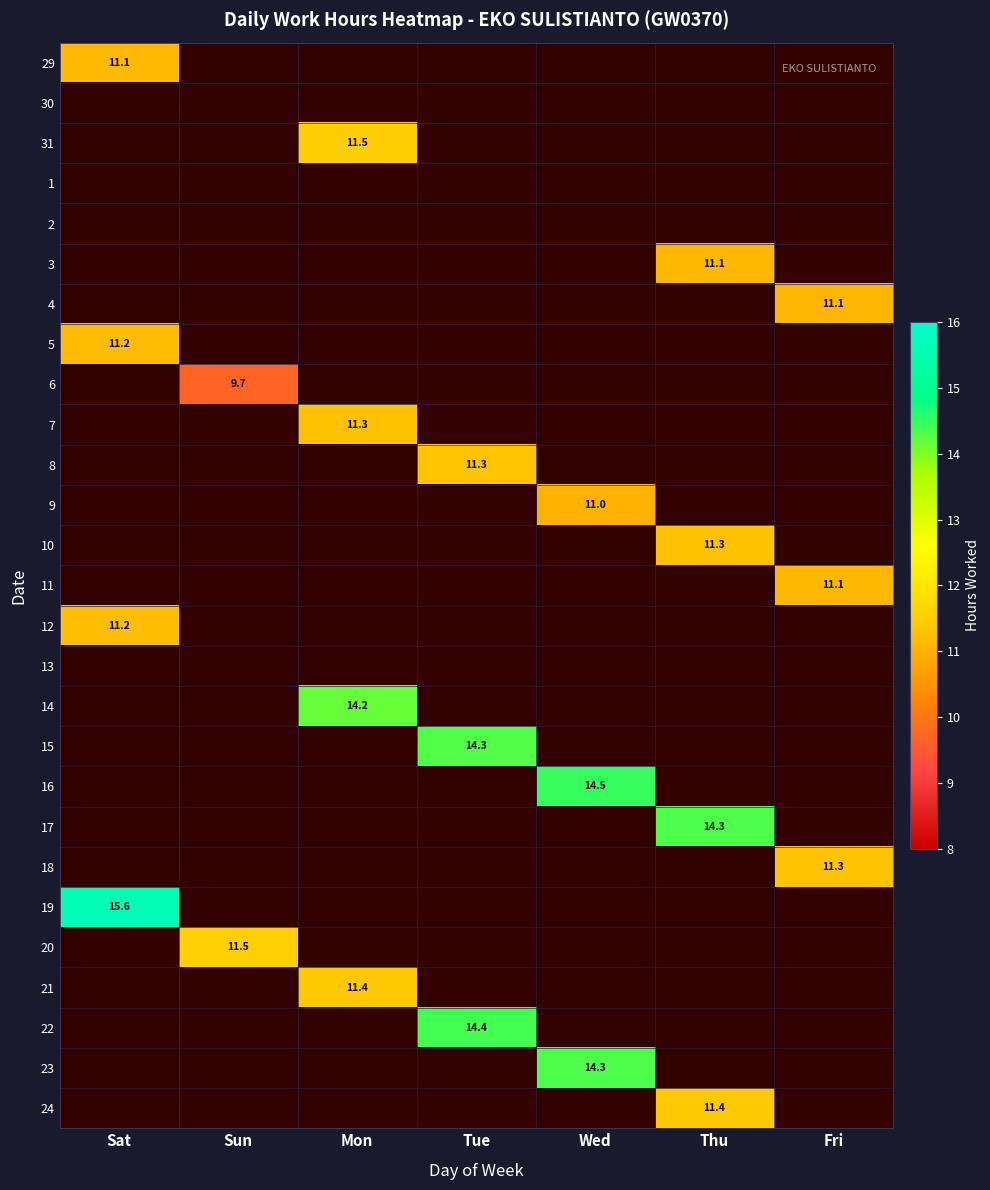

At Mon, list the series in order from largest to smallest.

29, 30, 31, 1, 2, 3, 4, 5, 6, 7, 8, 9, 10, 11, 12, 13, 14, 15, 16, 17, 18, 19, 20, 21, 22, 23, 24